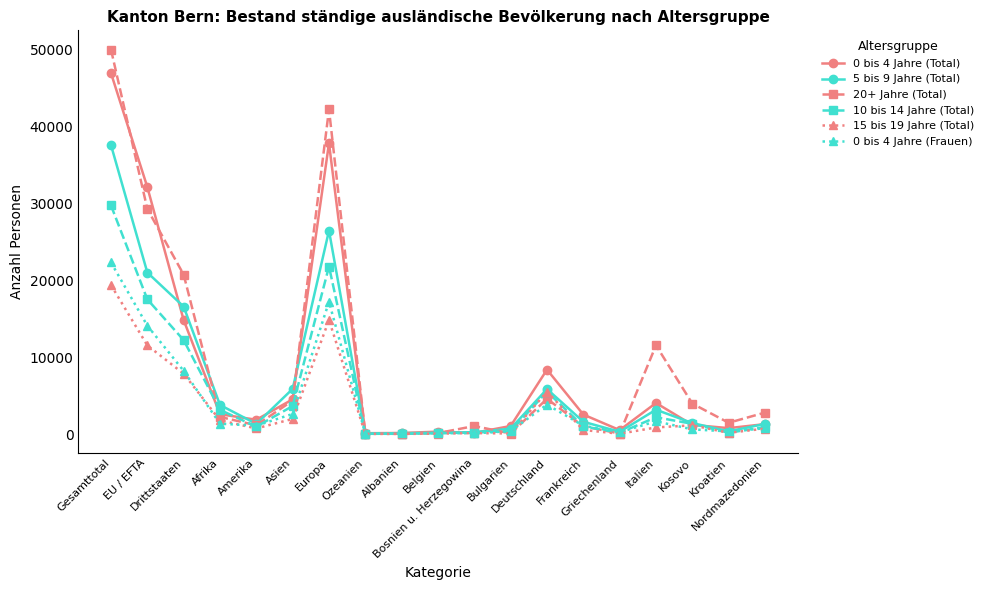

What is the sum of the 0 bis 4 Jahre (Frauen) values at Deutschland and Gesamttotal?

26160